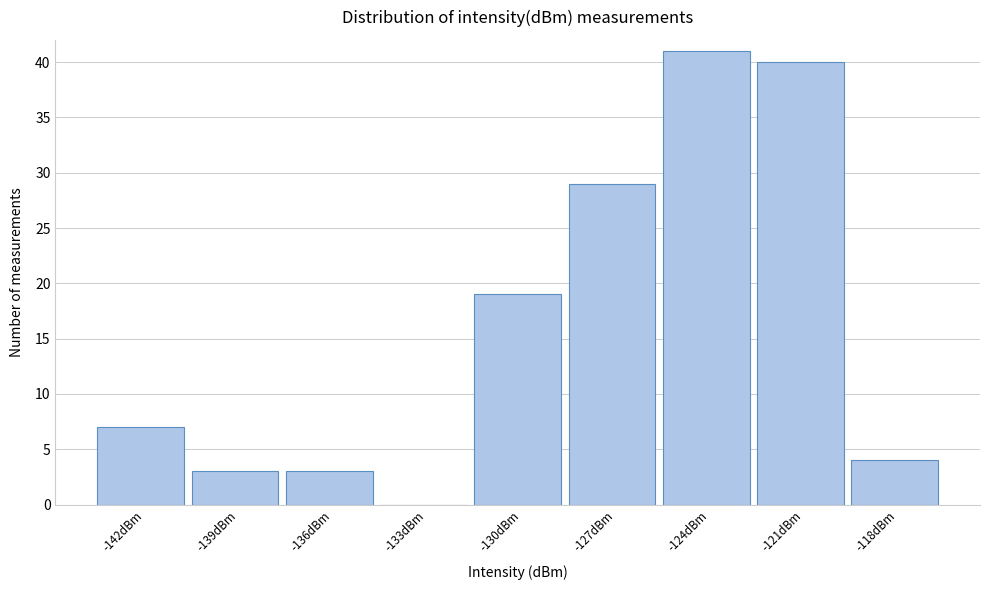

Reading left to right, transcribe all the data shown in this chart.

-142dBm=7	-139dBm=3	-136dBm=3	-133dBm=0	-130dBm=19	-127dBm=29	-124dBm=41	-121dBm=40	-118dBm=4